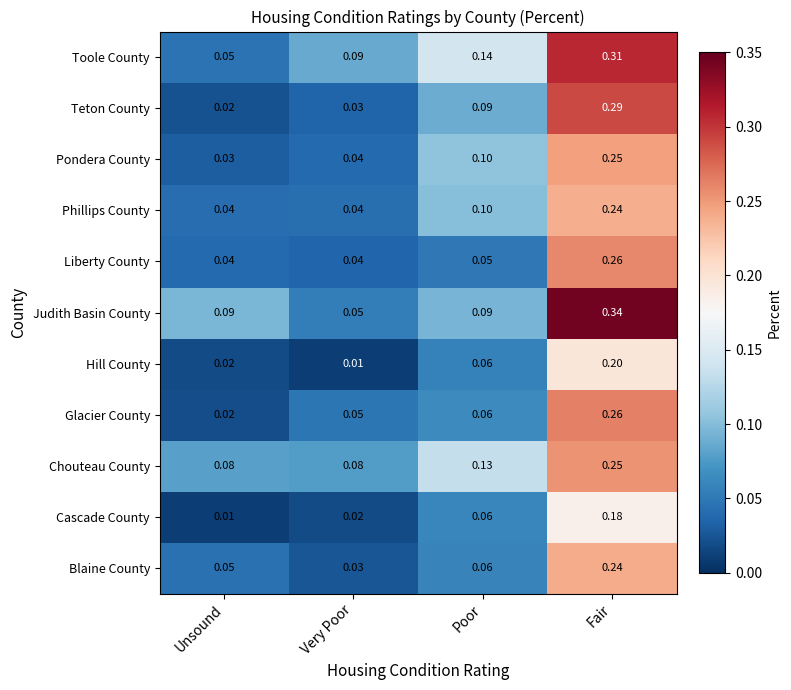

Which series has the largest total across all categories?

Toole County